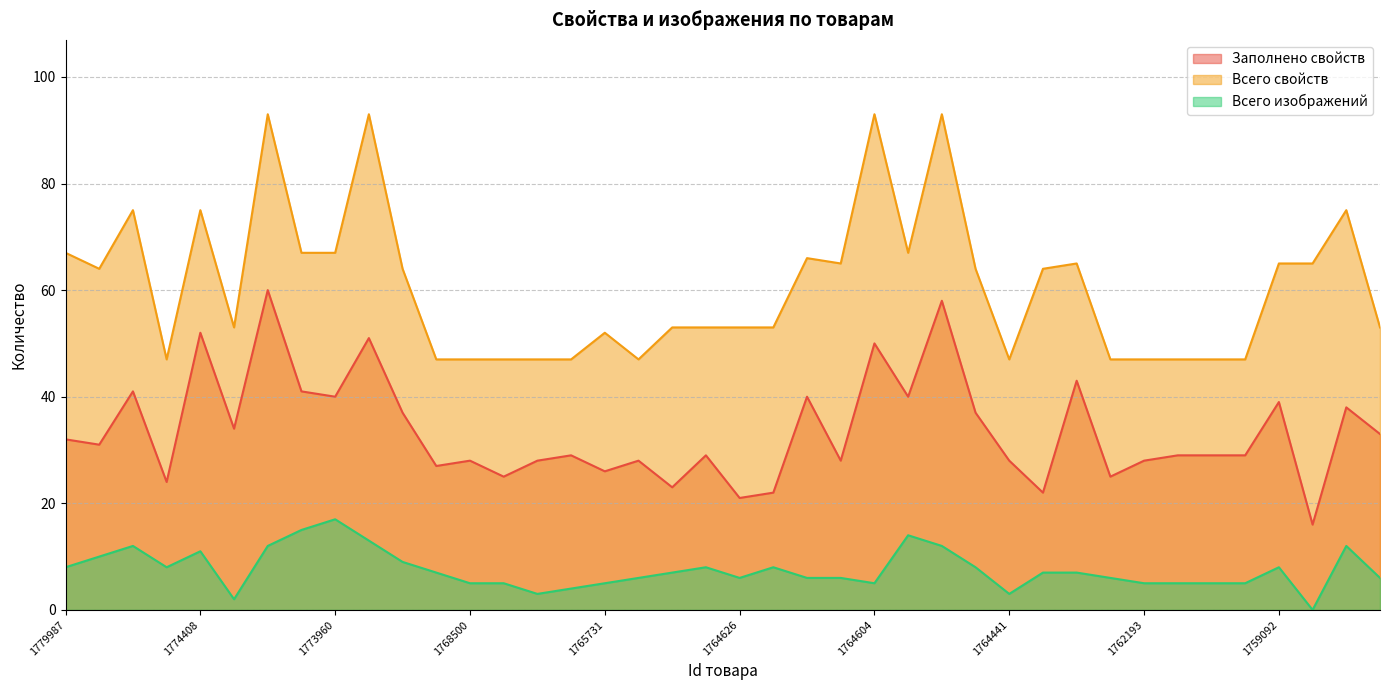

What is the difference between the maximum and minimum values in the Всего изображений series?

17